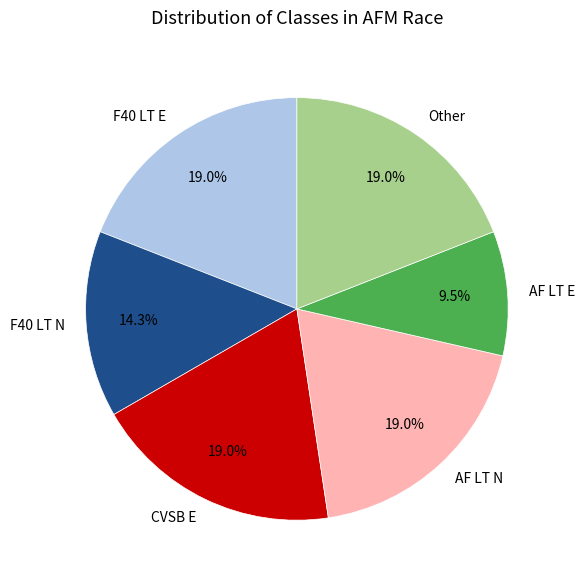

How many slices are in this pie chart?

6